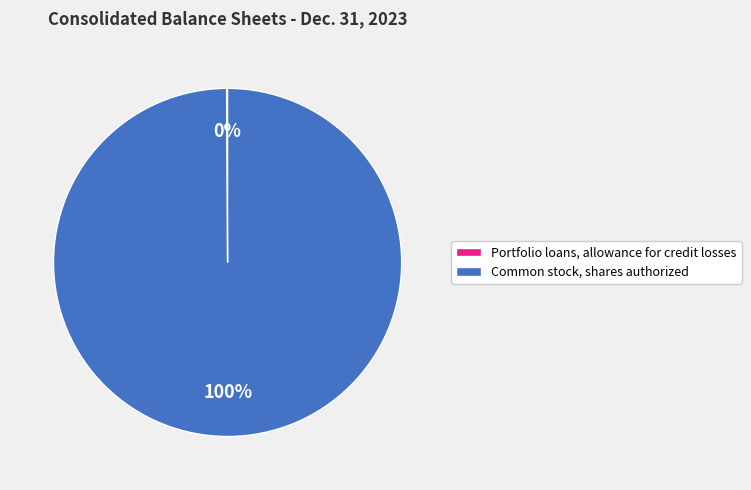

Is there a majority slice in this chart?

Yes